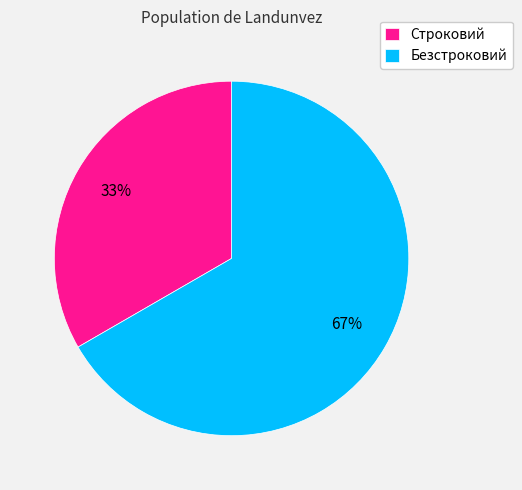

Does Безстроковий account for over 50% of the chart?

Yes